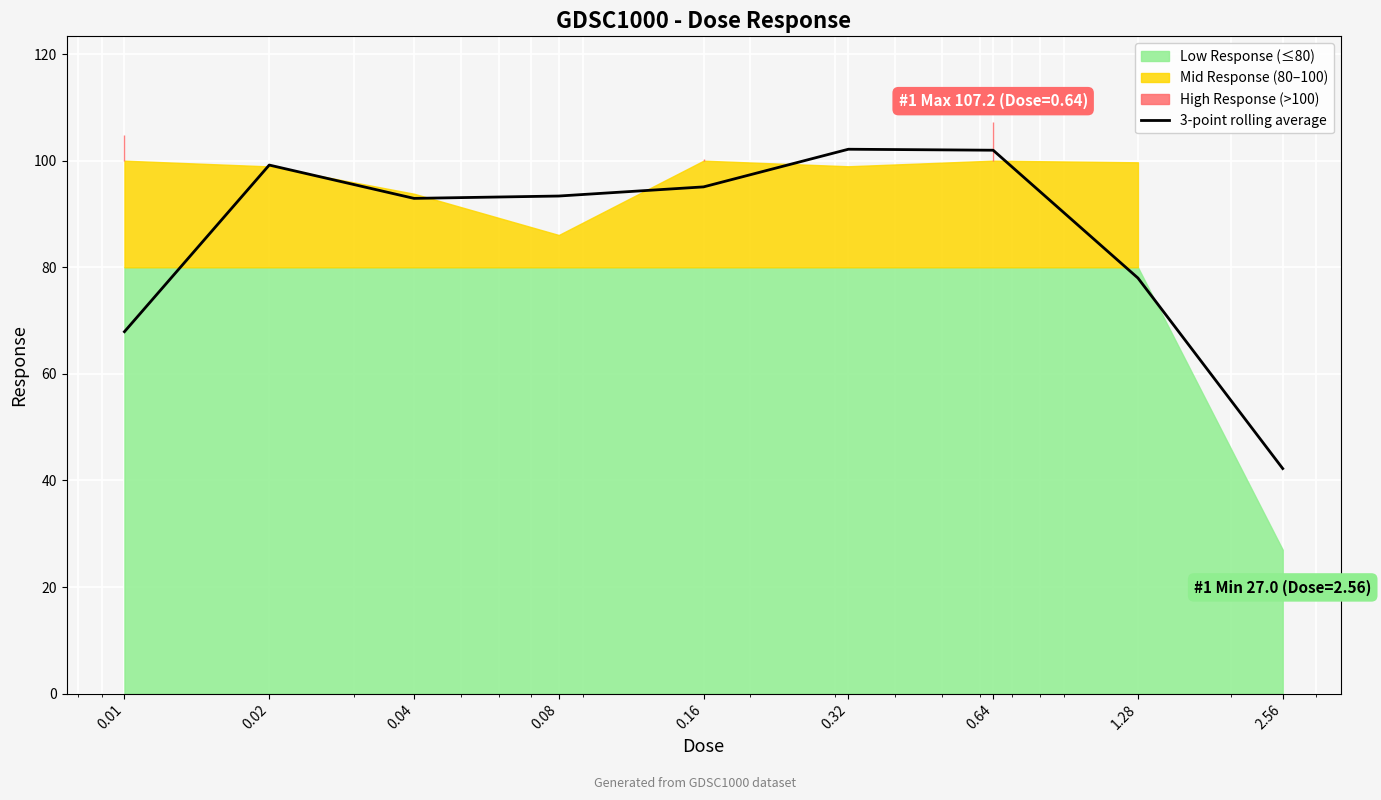

Which has a higher value, 0.01 or 0.32?

0.32